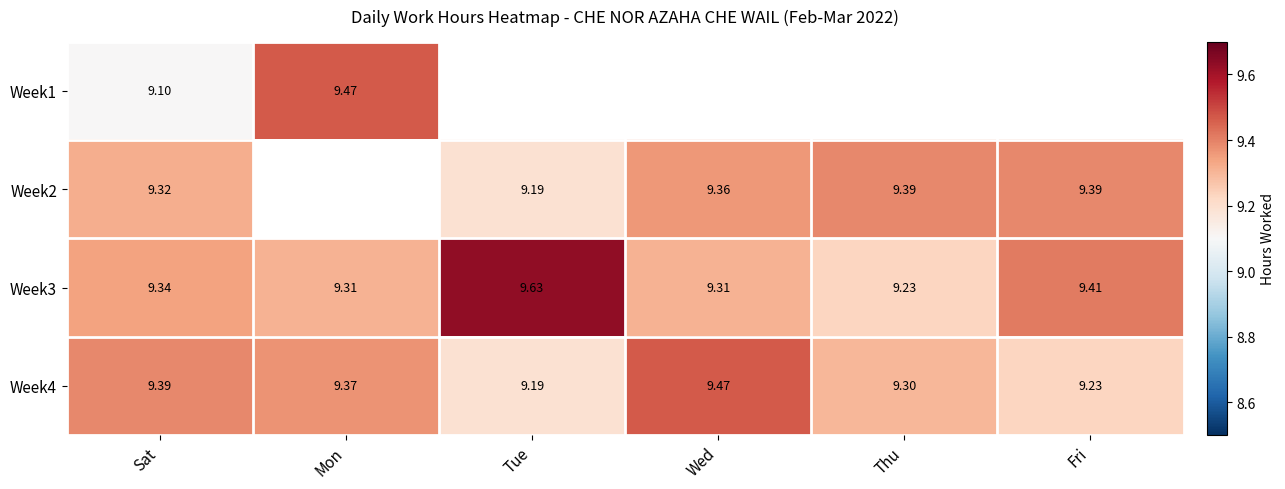

List the labels in order of Week4 value, smallest first.

Tue, Fri, Thu, Mon, Sat, Wed